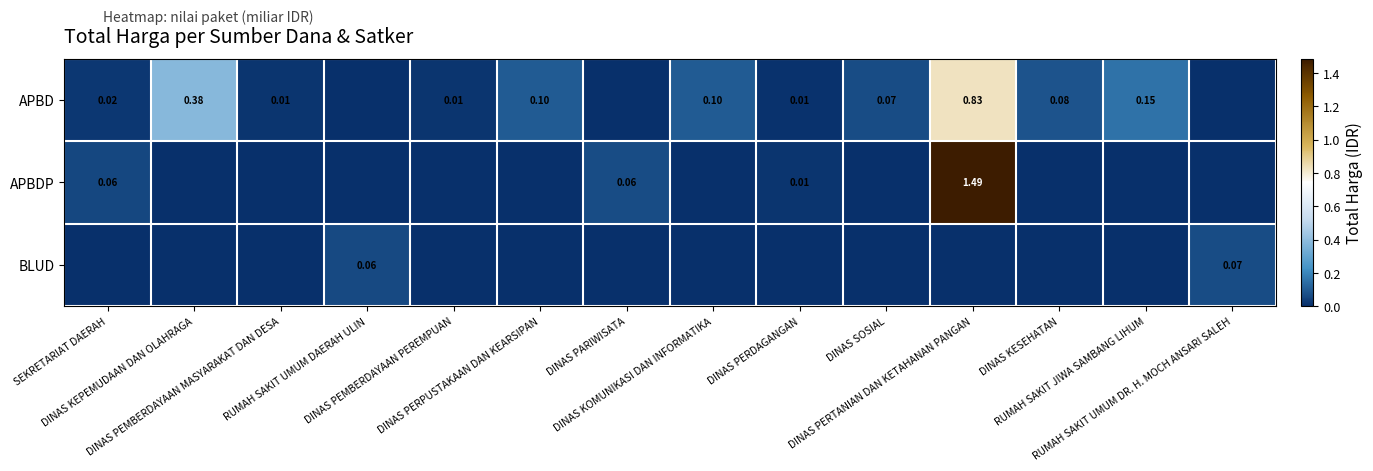

Where is APBDP nearest to the value 0?

DINAS KEPEMUDAAN DAN OLAHRAGA